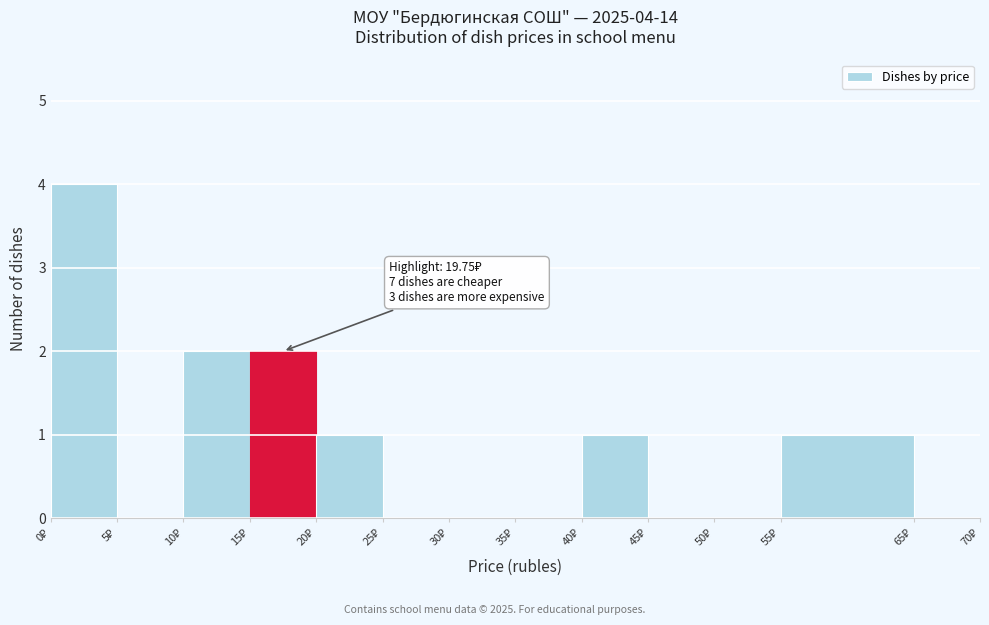

Over which range of the x-axis is the bar tallest?

0 to 5